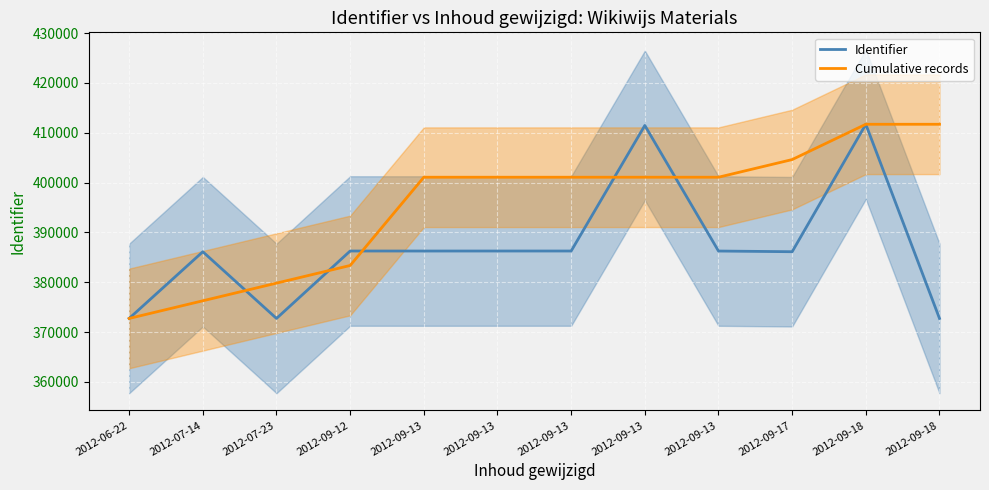

List the series in order of their overall mean, lowest first.

Identifier, Cumulative records